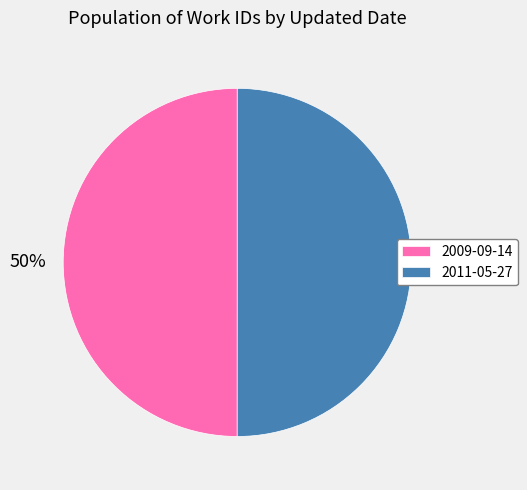

Approximately how many times larger is the value at 2009-09-14 compared to 2011-05-27?

1.0